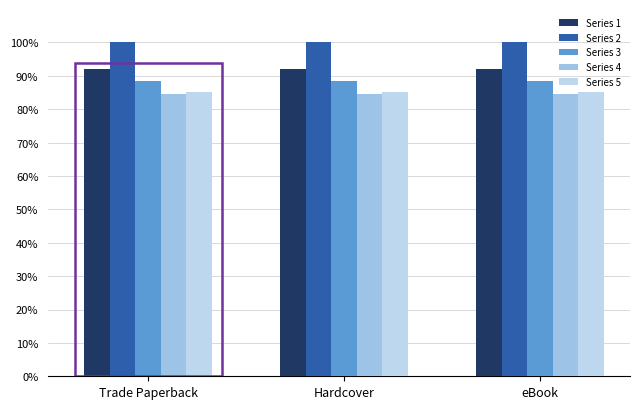

Are the bars horizontal?

No